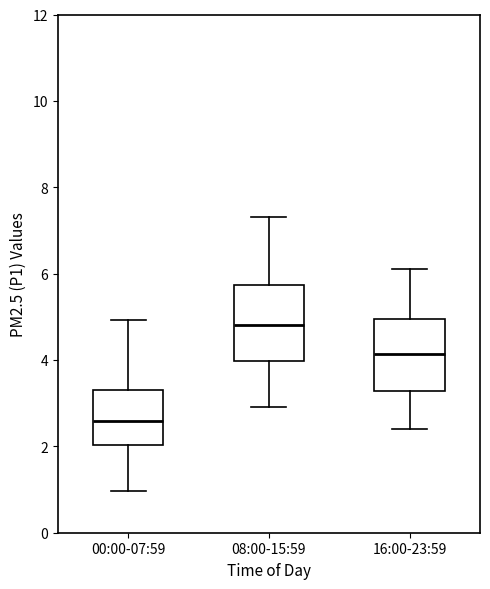

Where does the median line of the box for 16:00-23:59 sit on the y-axis? The values are not printed on the chart, so give them approximately, as read against the axis.

4.2